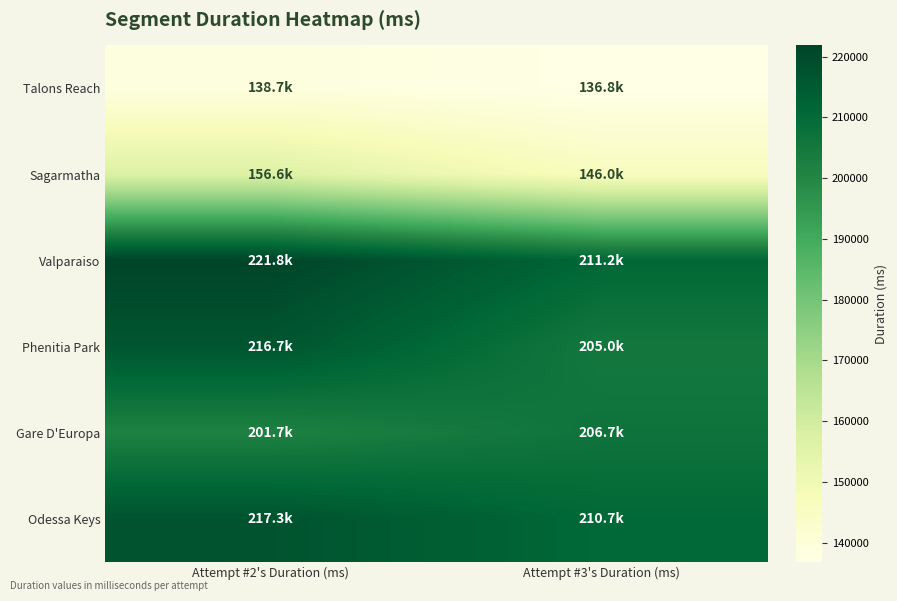

Reading left to right, what are all the values shown in this chart?

Talons Reach: Attempt #2's Duration (ms)=138699	Attempt #3's Duration (ms)=136811
Sagarmatha: Attempt #2's Duration (ms)=156591	Attempt #3's Duration (ms)=145969
Valparaiso: Attempt #2's Duration (ms)=221846	Attempt #3's Duration (ms)=211161
Phenitia Park: Attempt #2's Duration (ms)=216668	Attempt #3's Duration (ms)=204966
Gare D'Europa: Attempt #2's Duration (ms)=201661	Attempt #3's Duration (ms)=206668
Odessa Keys: Attempt #2's Duration (ms)=217276	Attempt #3's Duration (ms)=210662